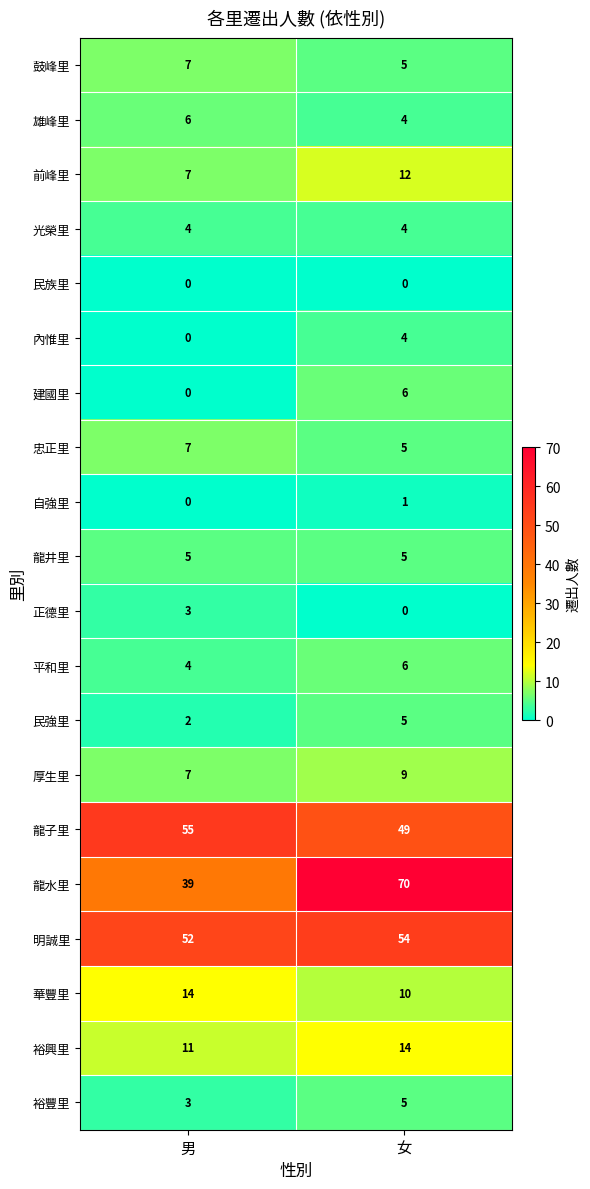

At which label is 民強里 closest to 3?

男